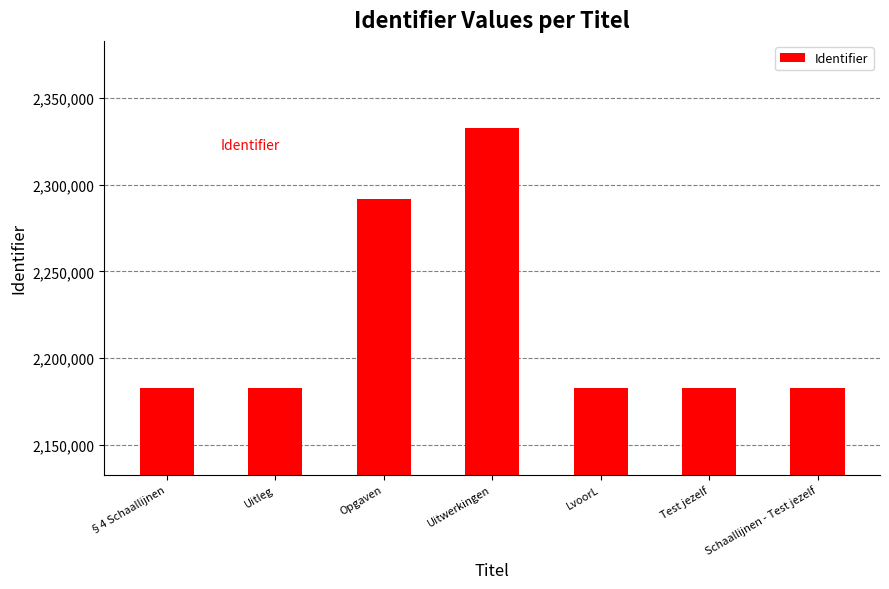

What is the sum of all values?

15539162